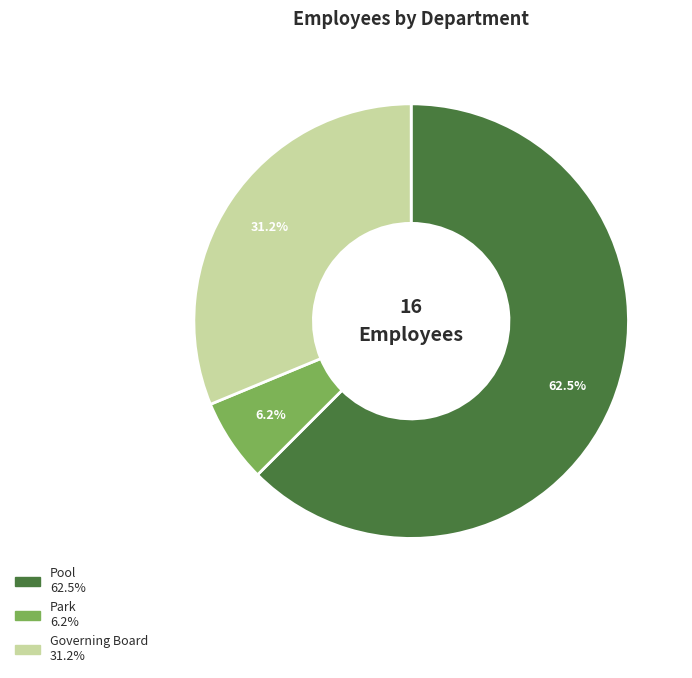

Count the number of slices in the pie.

3